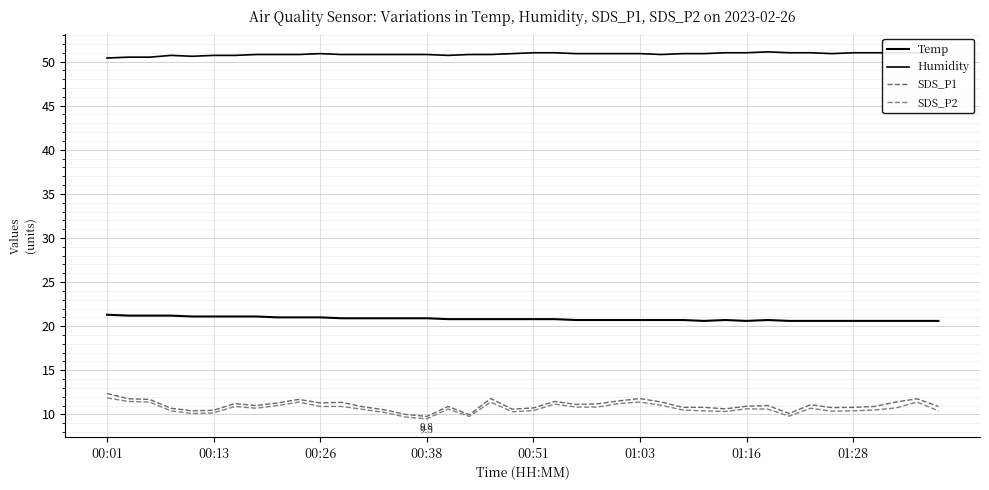

Does the chart have visible grid lines?

Yes